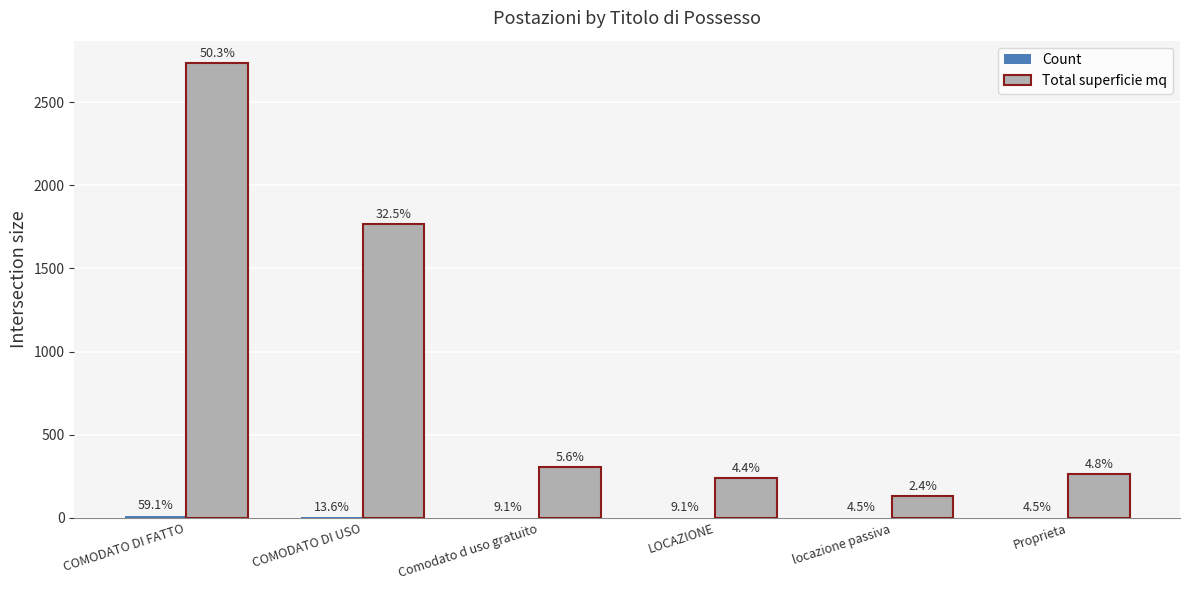

List the labels in order of Total superficie mq value, largest first.

COMODATO DI FATTO, COMODATO DI USO, Comodato d uso gratuito, Proprieta, LOCAZIONE, locazione passiva